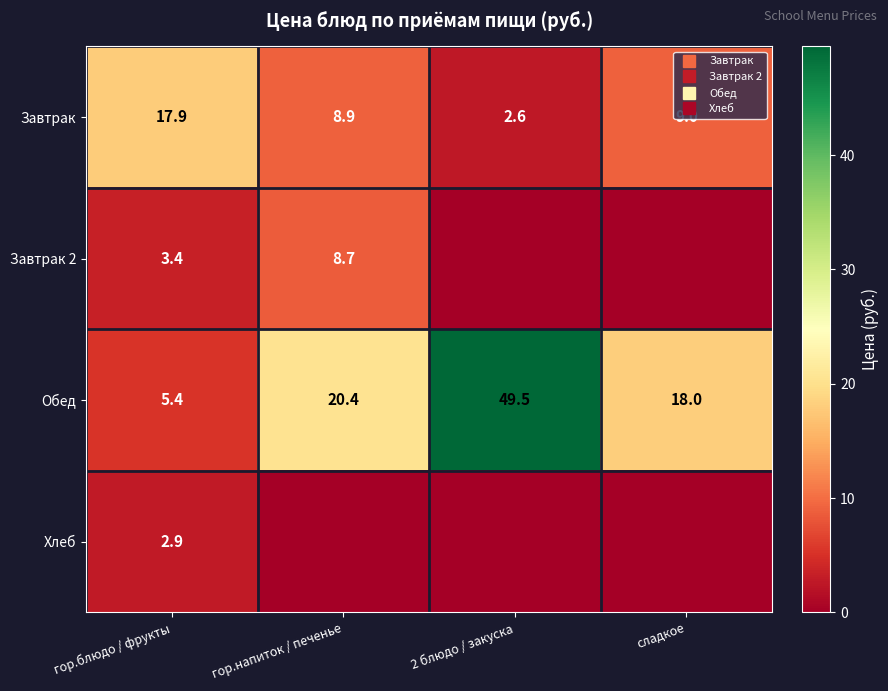

How many distinct data groups are displayed?

4